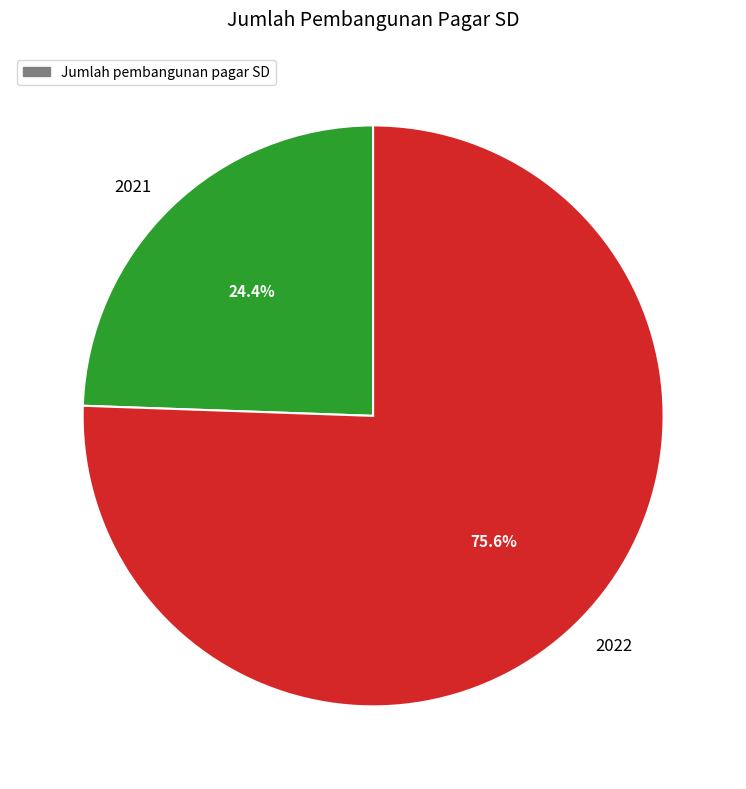

To the nearest percent, what portion does 2021 represent?

24%